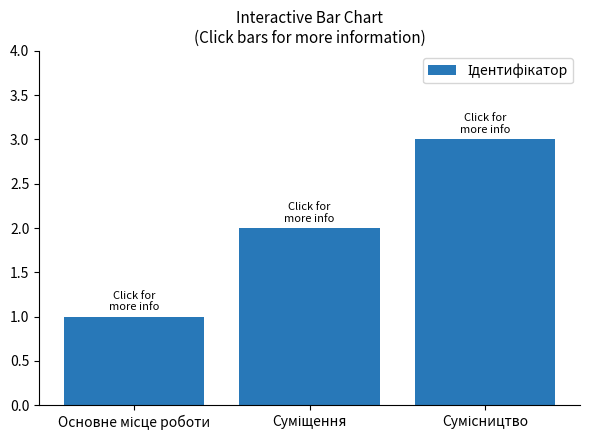

What is the maximum value shown in the chart?

3